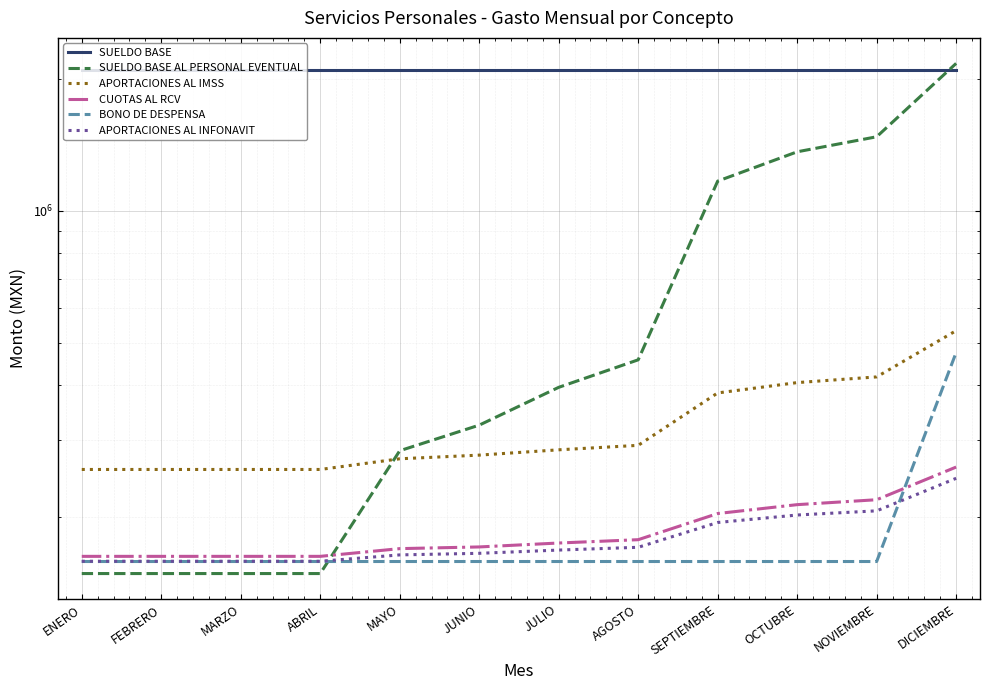

What is the sum of all APORTACIONES AL IMSS values?

3893007.0